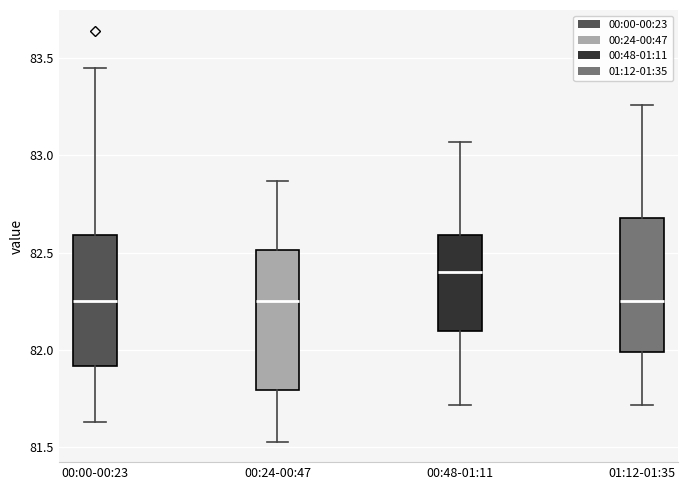

Reading left to right, read every box against the y-axis: the position of its median line, the range the box covers, and the ends of its whiskers. The values are not printed on the chart, so give them approximately, as read against the axis.

00:00-00:23: median 82.25, box 81.90 to 82.60, whiskers 81.65 to 83.45
00:24-00:47: median 82.25, box 81.80 to 82.50, whiskers 81.55 to 82.85
00:48-01:11: median 82.40, box 82.10 to 82.60, whiskers 81.70 to 83.05
01:12-01:35: median 82.25, box 82.00 to 82.70, whiskers 81.70 to 83.25